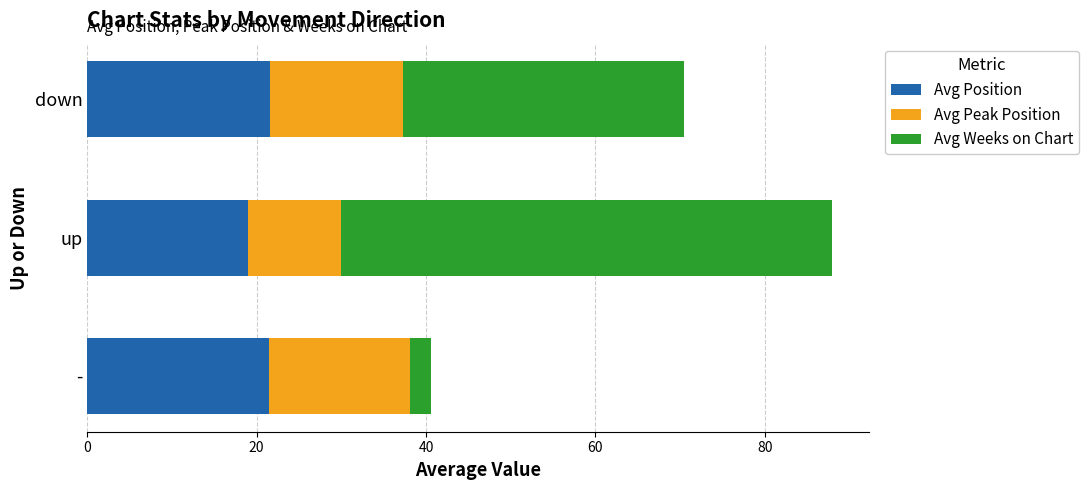

True or false: Avg Position has a value of 18.9 at up.

True